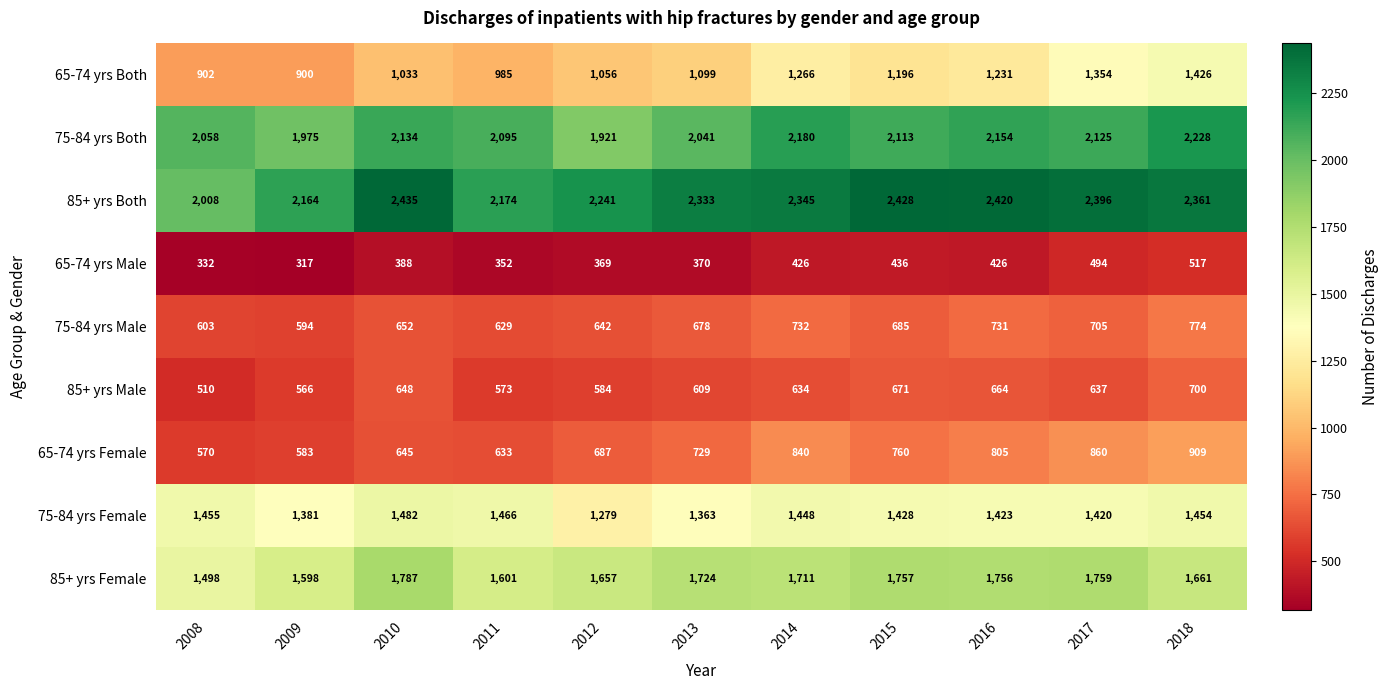

Where is 65-74 yrs Both nearest to the value 1163?

2015